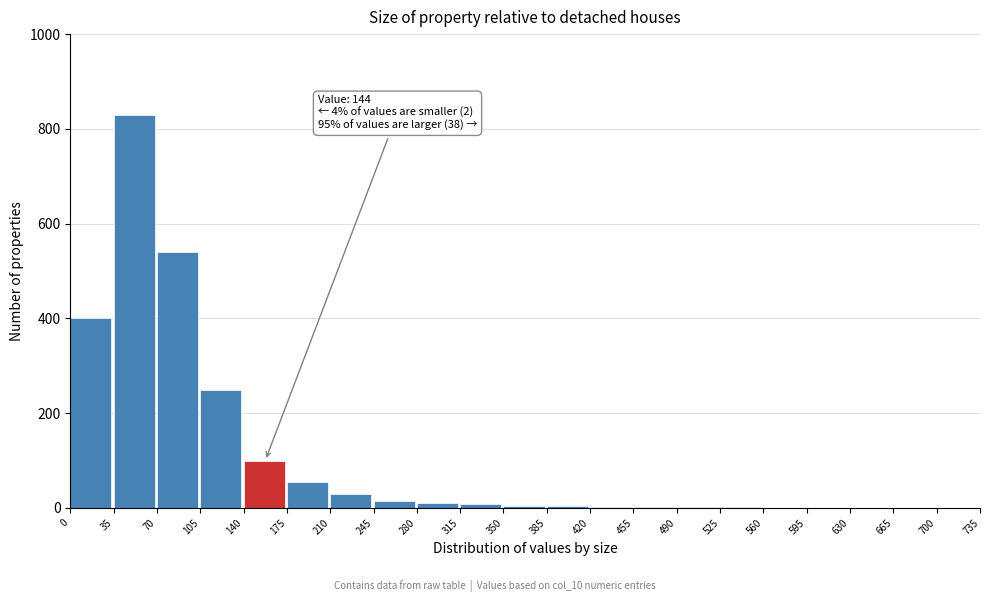

What is the maximum value shown in the chart?

830